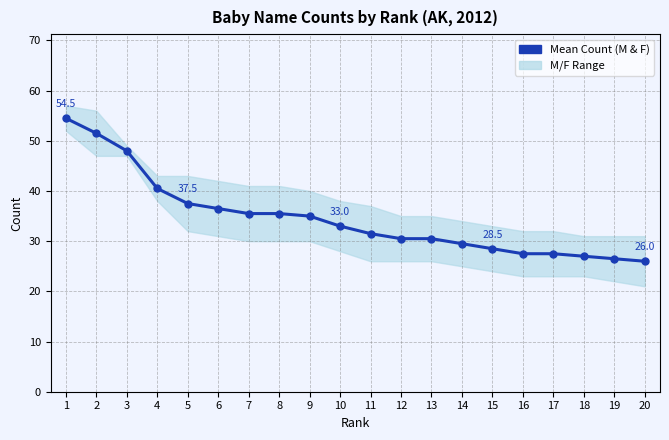

What is the value of the 14th point from the left?

29.5